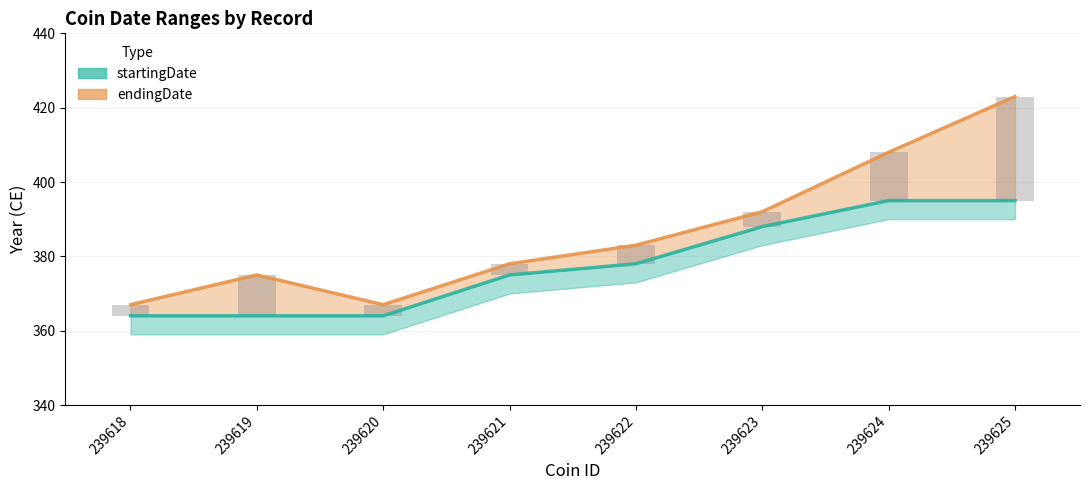

What is the value of the startingDate line bar at the 6th from the left?

388